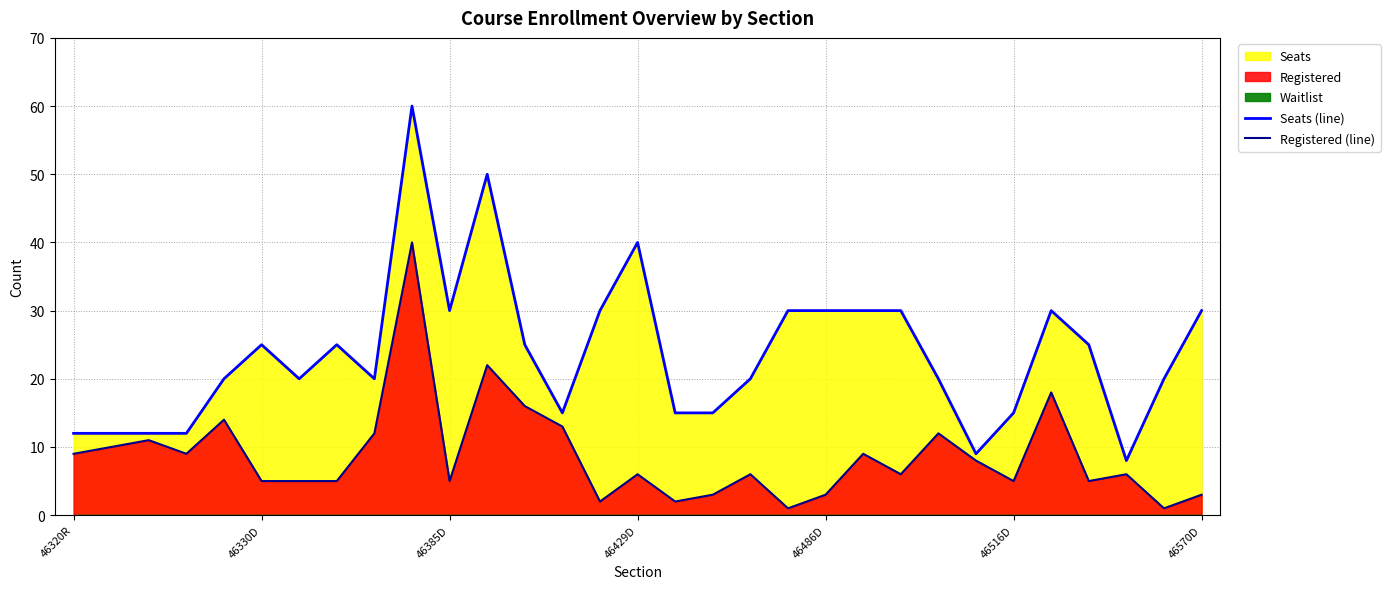

Reading left to right, transcribe all the data shown in this chart.

Seats (line): 12	12	12	12	20	25	20	25	20	60	30	50	25	15	30	40	15	15	20	30	30	30	30	20	9	15	30	25	8	20	30
Registered (line): 9	10	11	9	14	5	5	5	12	40	5	22	16	13	2	6	2	3	6	1	3	9	6	12	8	5	18	5	6	1	3